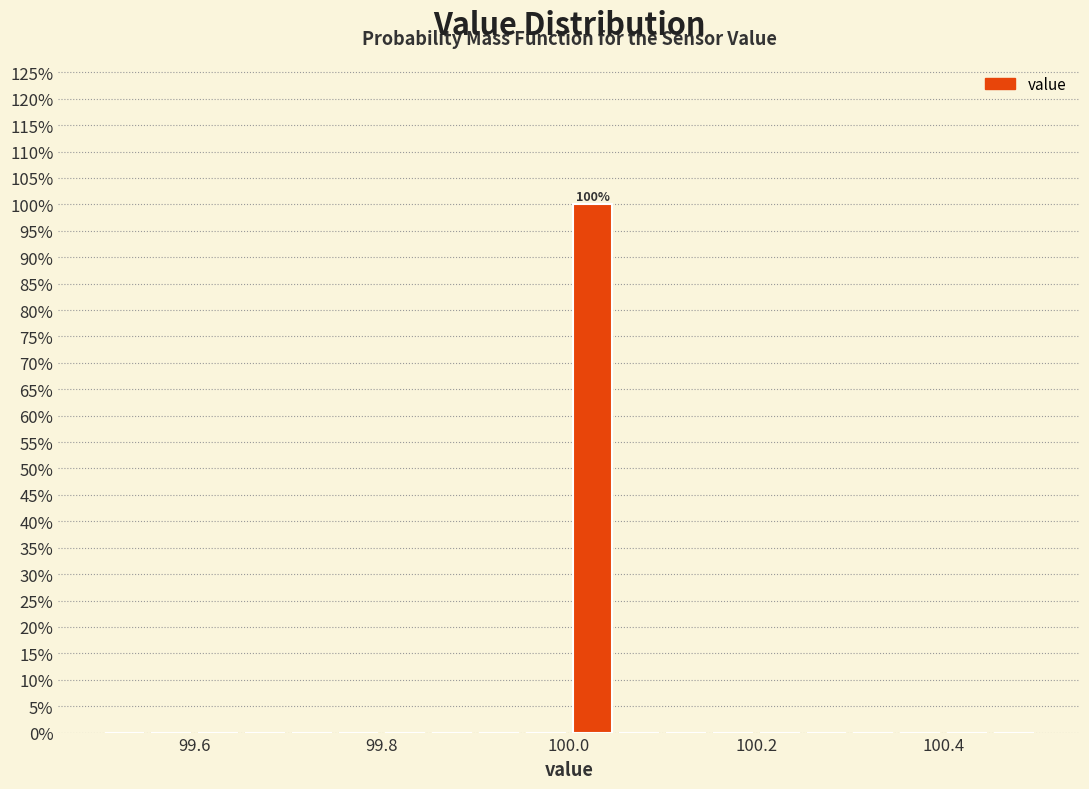

Read against the x-axis, roughly where is the centre of the tallest bar?

100.02